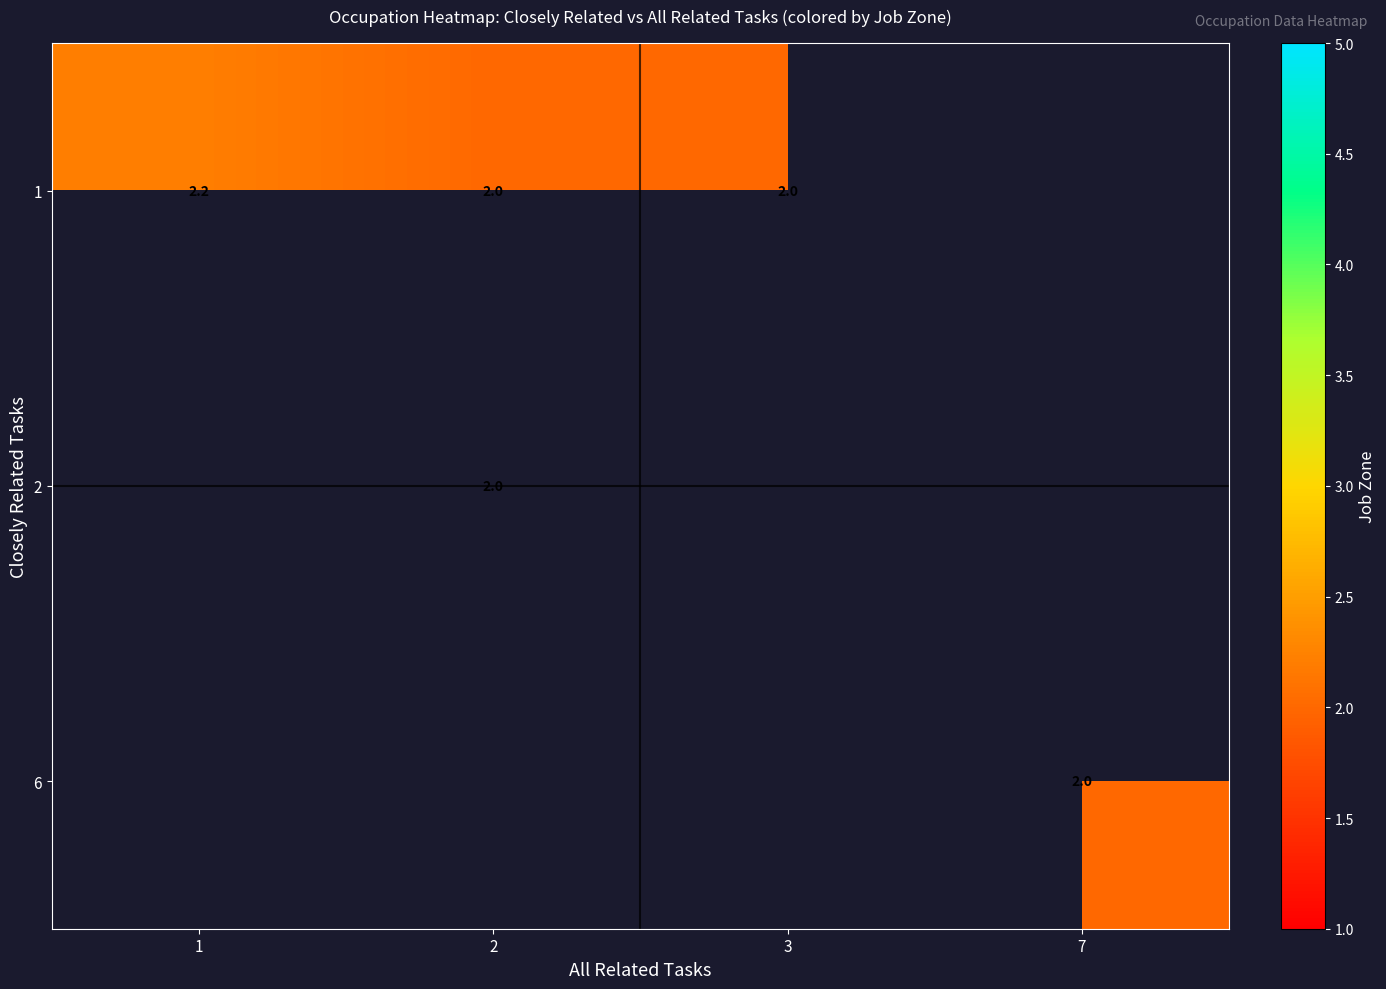

List the labels in order of 1 value, largest first.

1, 2, 3, 7